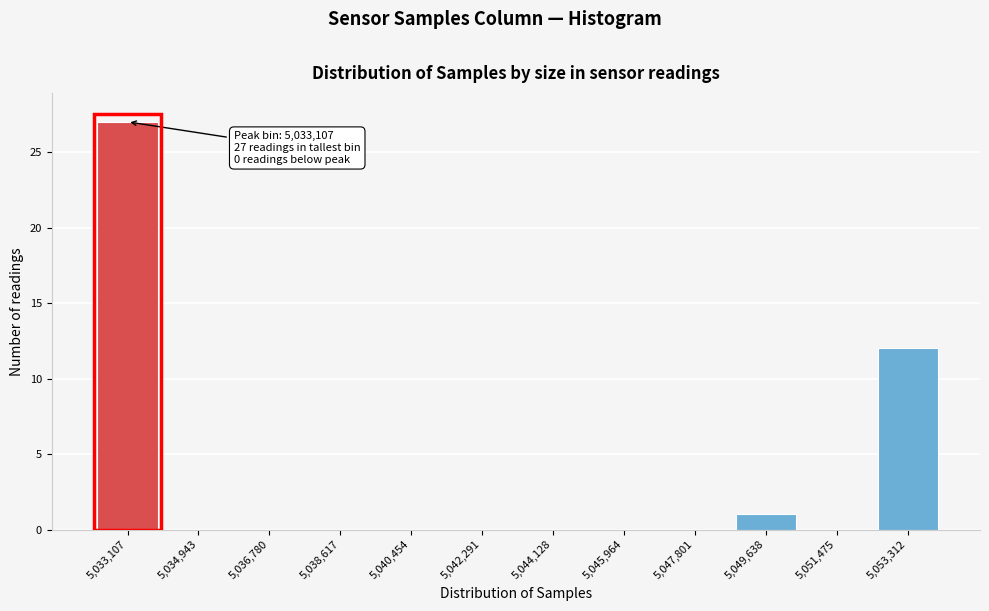

Reading left to right, list all the values displayed in this chart.

5,033,107=27	5,034,943=0	5,036,780=0	5,038,617=0	5,040,454=0	5,042,291=0	5,044,128=0	5,045,964=0	5,047,801=0	5,049,638=1	5,051,475=0	5,053,312=12